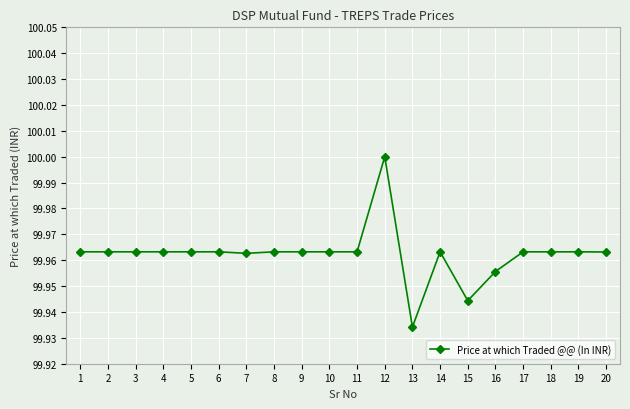

Which label corresponds to the largest value in the chart?

12